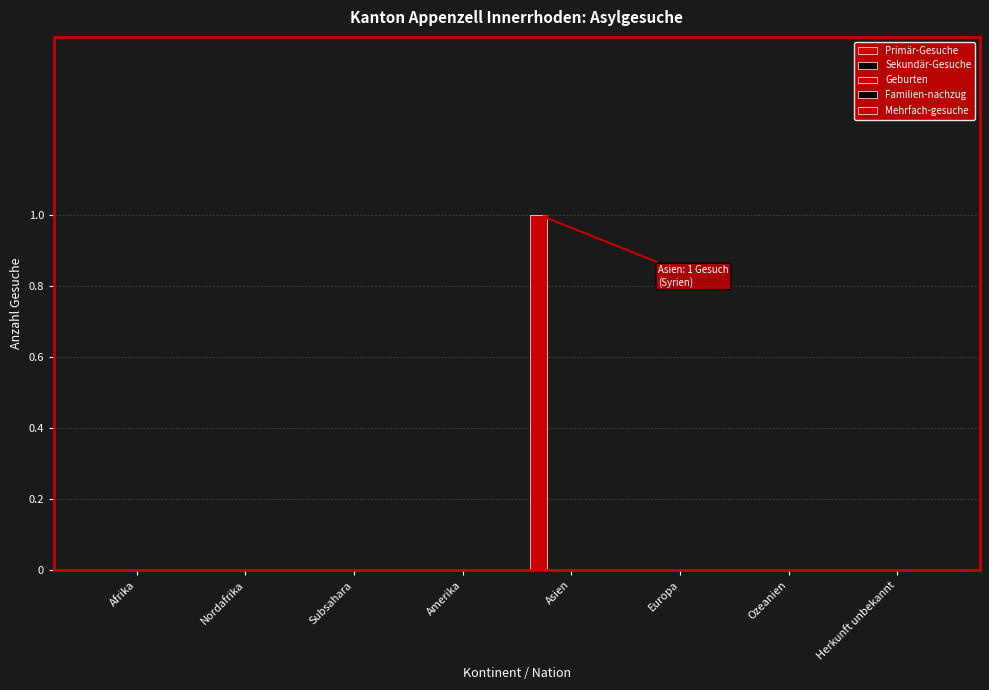

What is the label of the 4th bar from the left?

Amerika